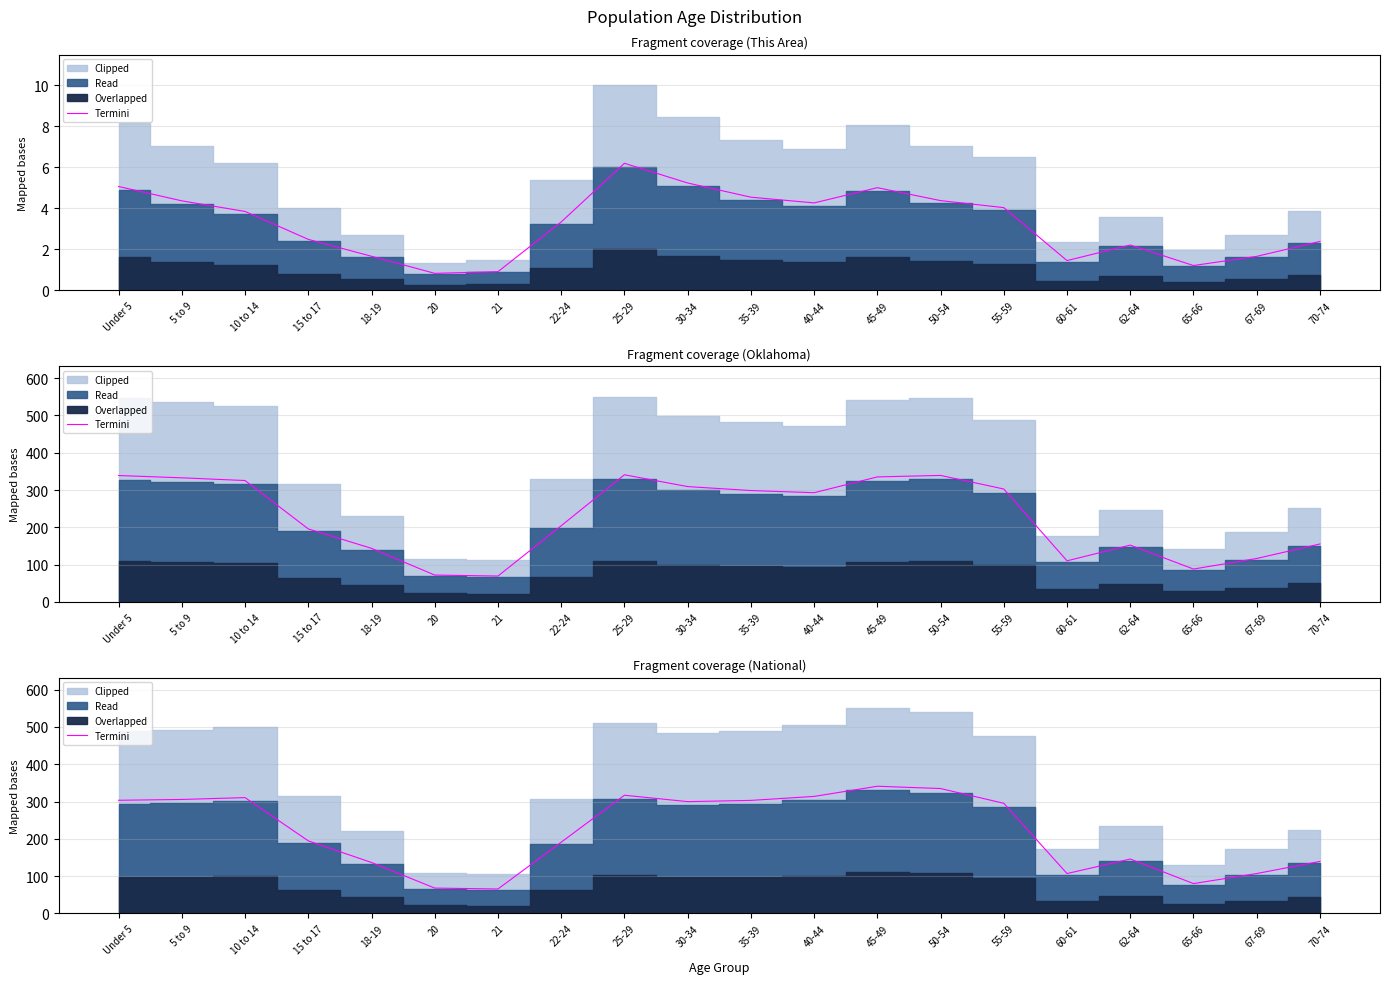

How many values are below 295?

10